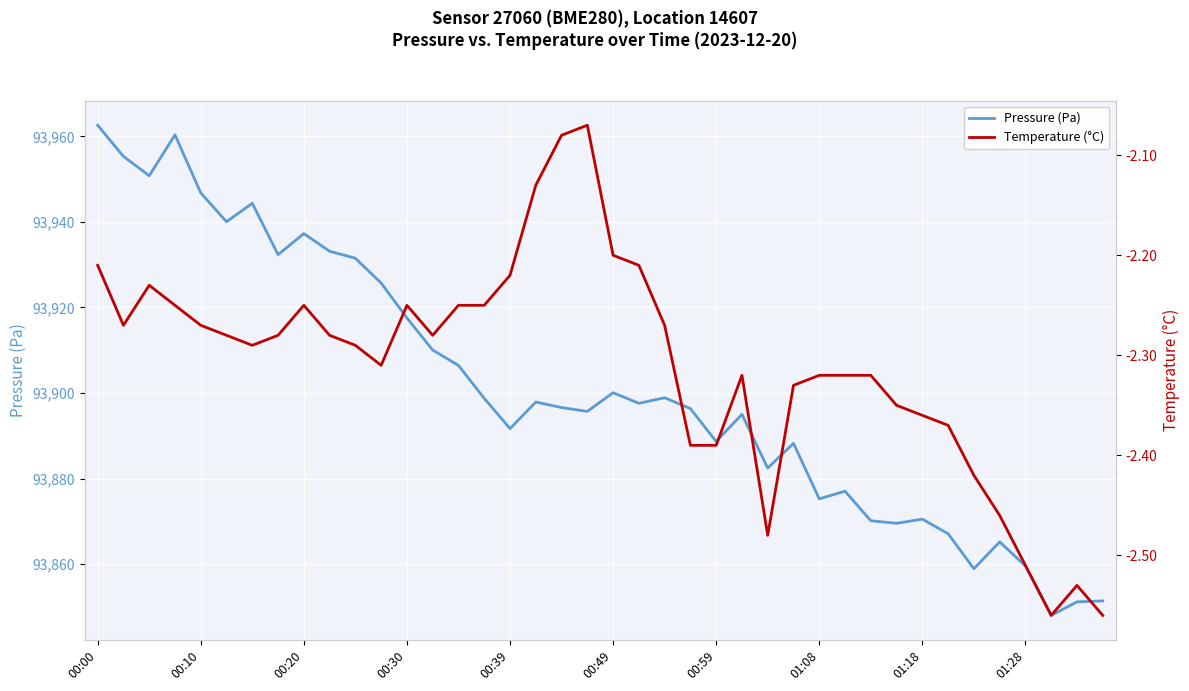

Is it true that Pressure (Pa) equals 134695.4 at 33?

False